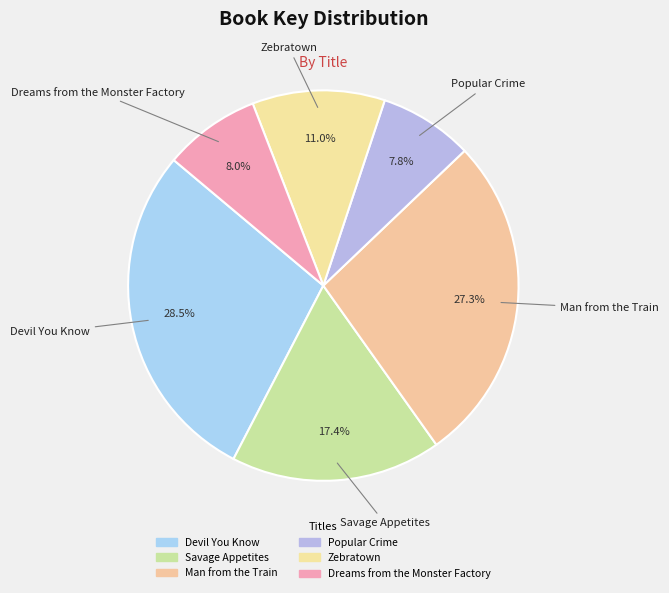

How many slices are in this pie chart?

6